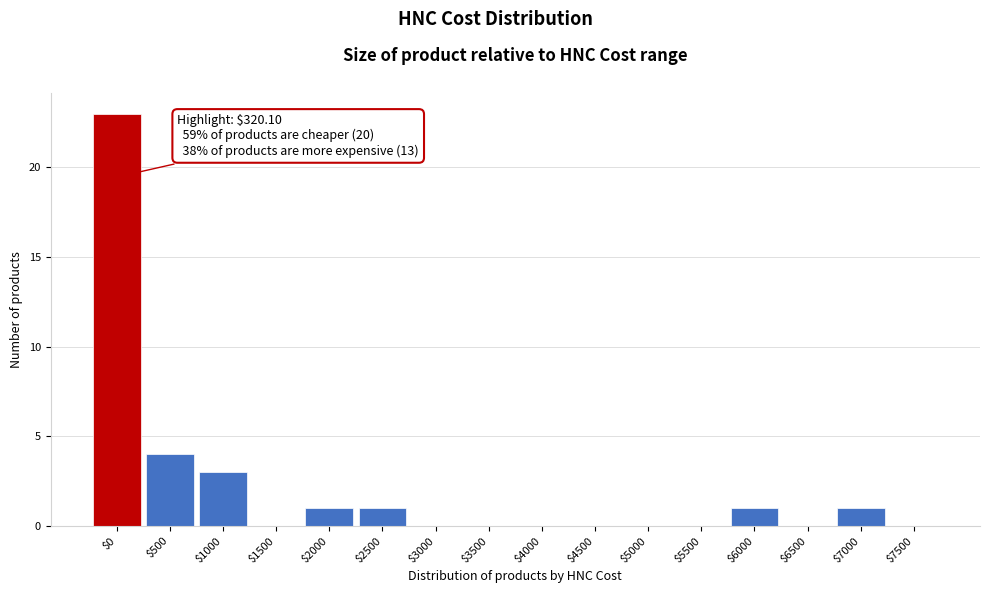

What is the sum of all values?

34